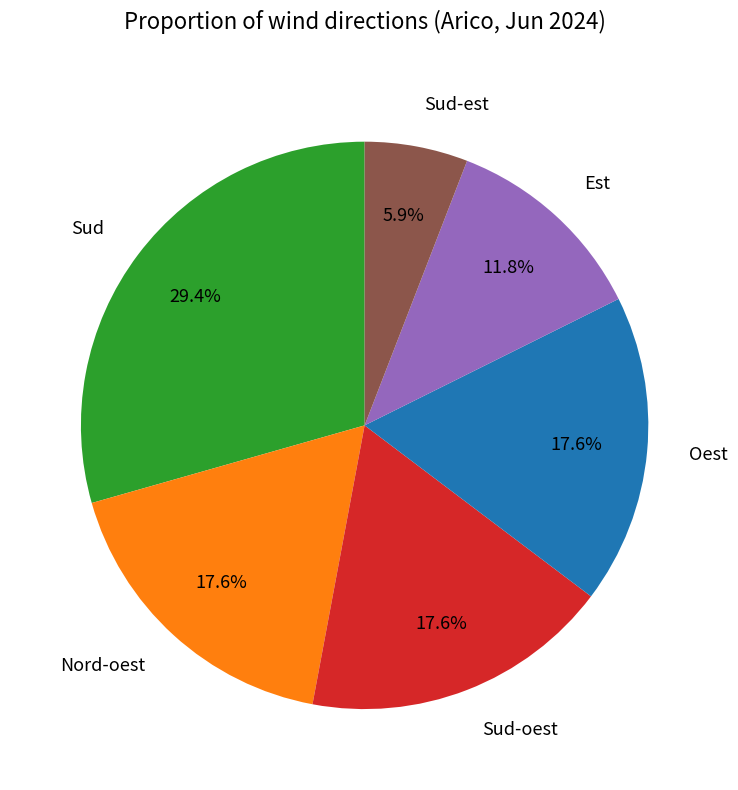

To the nearest percent, what percentage of the pie is Sud-oest?

18%